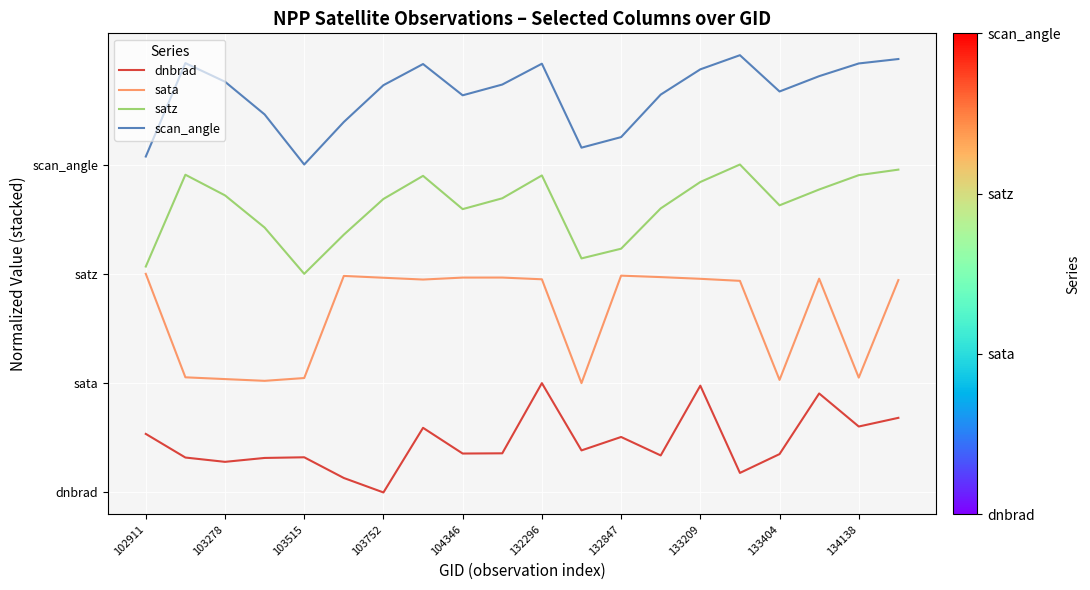

What is the value of the sata point at the 11th from the left?

2.0